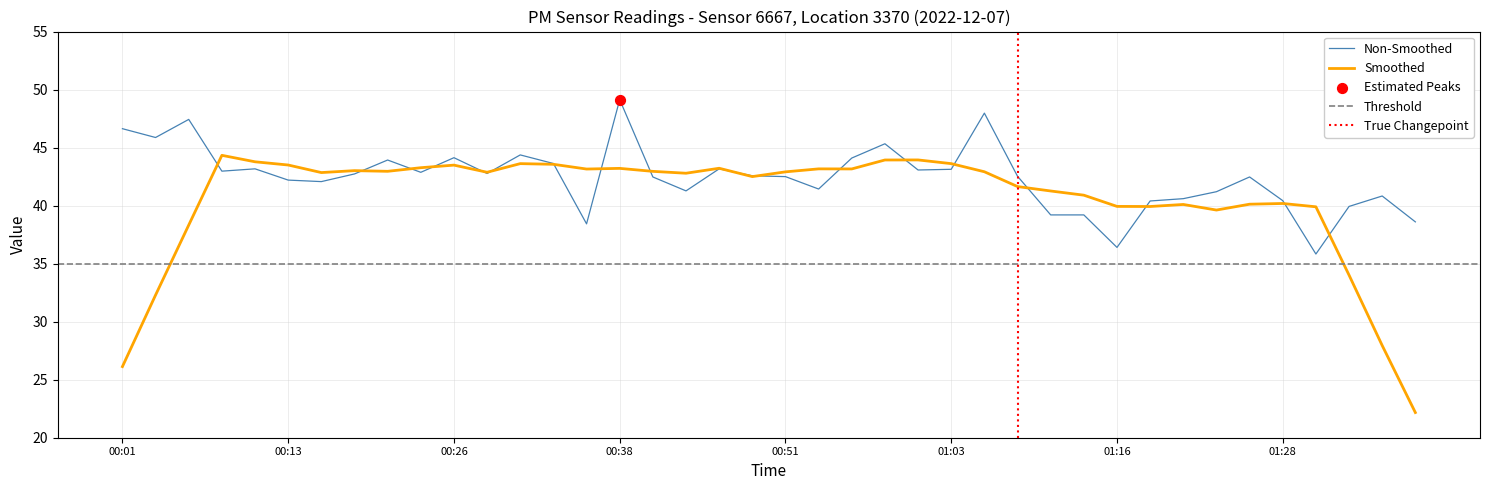

Approximately how many times larger is the value at 00:08 compared to 00:01?

0.9